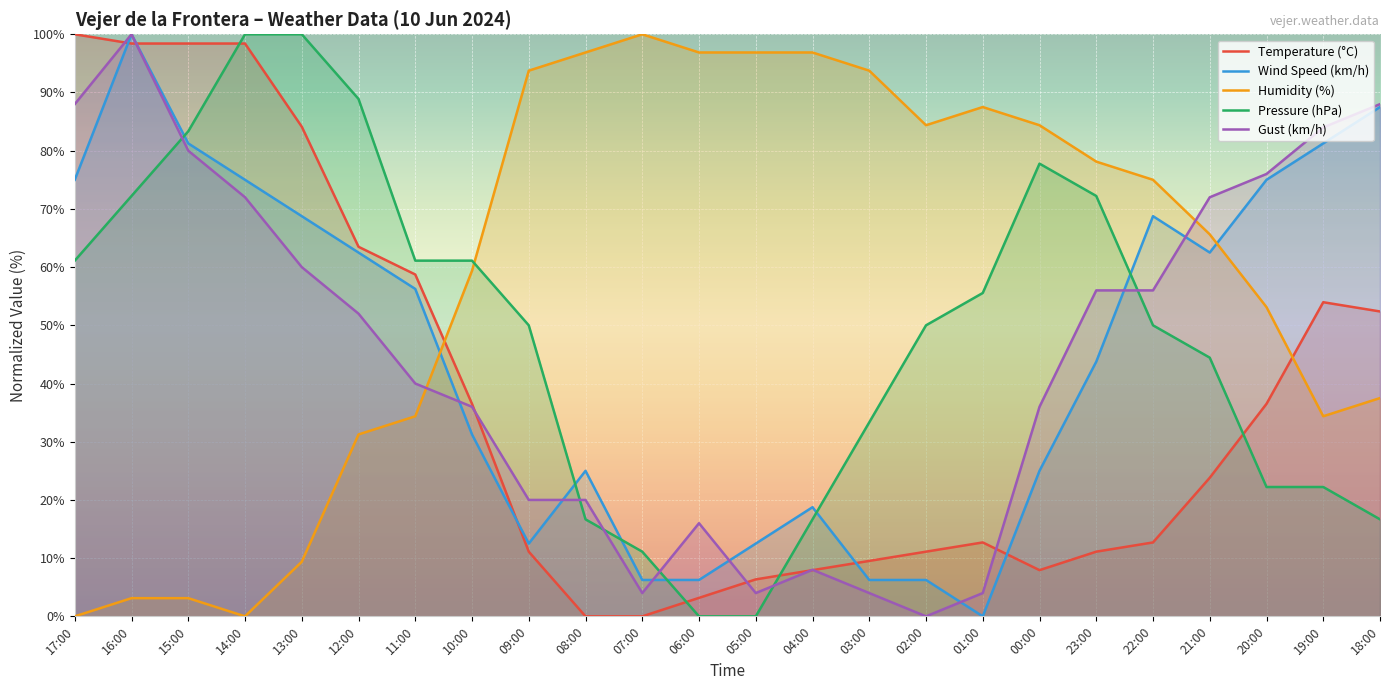

Reading left to right, list all the values displayed in this chart.

Temperature (°C): 100.0	98.4	98.4	98.4	84.1	63.5	58.7	36.5	11.1	0.0	0.0	3.2	6.3	7.9	9.5	11.1	12.7	7.9	11.1	12.7	23.8	36.5	54.0	52.4
Wind Speed (km/h): 75.0	100.0	81.2	75.0	68.8	62.5	56.2	31.2	12.5	25.0	6.2	6.2	12.5	18.8	6.2	6.2	0.0	25.0	43.8	68.8	62.5	75.0	81.2	87.5
Humidity (%): 0.0	3.1	3.1	0.0	9.4	31.2	34.4	59.4	93.8	96.9	100.0	96.9	96.9	96.9	93.8	84.4	87.5	84.4	78.1	75.0	65.6	53.1	34.4	37.5
Pressure (hPa): 61.1	72.2	83.3	100.0	100.0	88.9	61.1	61.1	50.0	16.7	11.1	0.0	0.0	16.7	33.3	50.0	55.6	77.8	72.2	50.0	44.4	22.2	22.2	16.7
Gust (km/h): 88.0	100.0	80.0	72.0	60.0	52.0	40.0	36.0	20.0	20.0	4.0	16.0	4.0	8.0	4.0	0.0	4.0	36.0	56.0	56.0	72.0	76.0	84.0	88.0